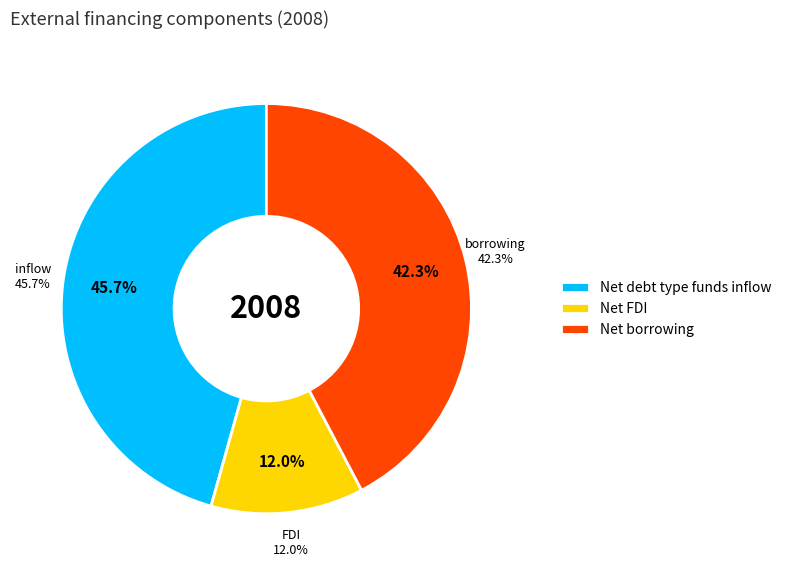

What is the largest slice in the pie chart?

Net debt type funds inflow